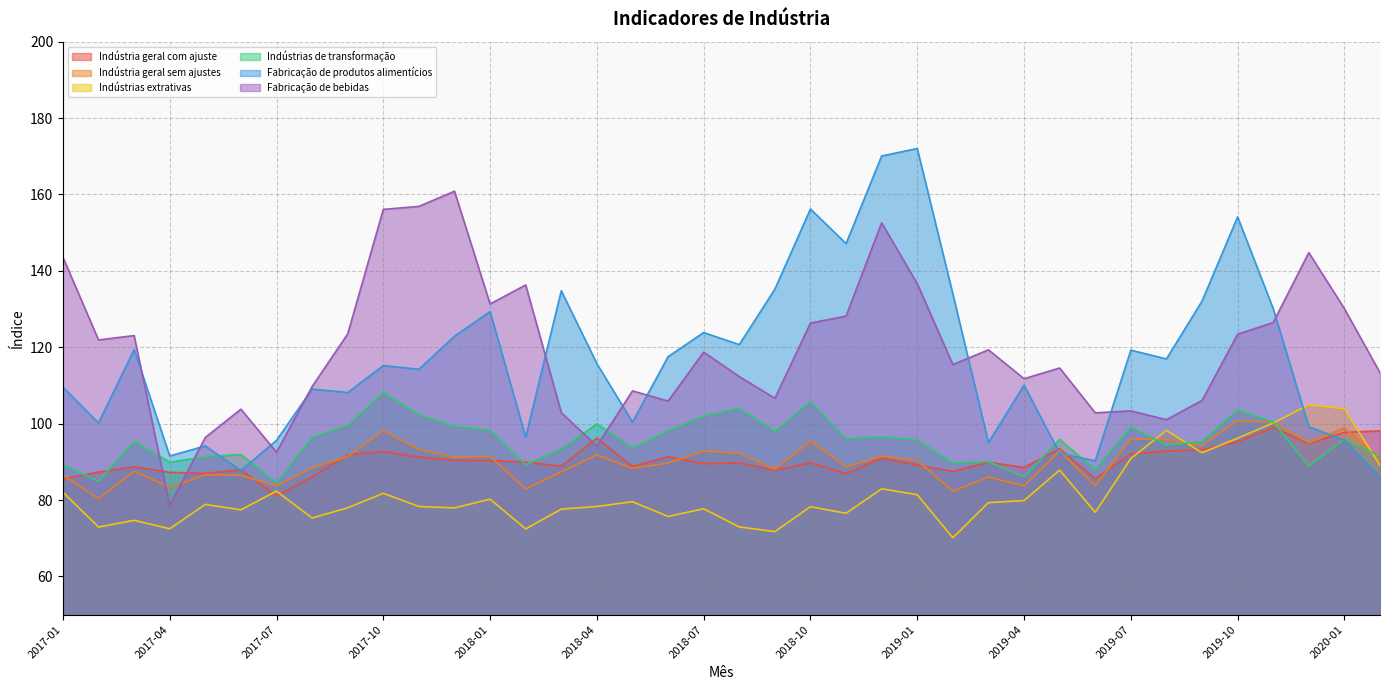

Where does the Indústrias de transformação series first go above 95?

2017-03